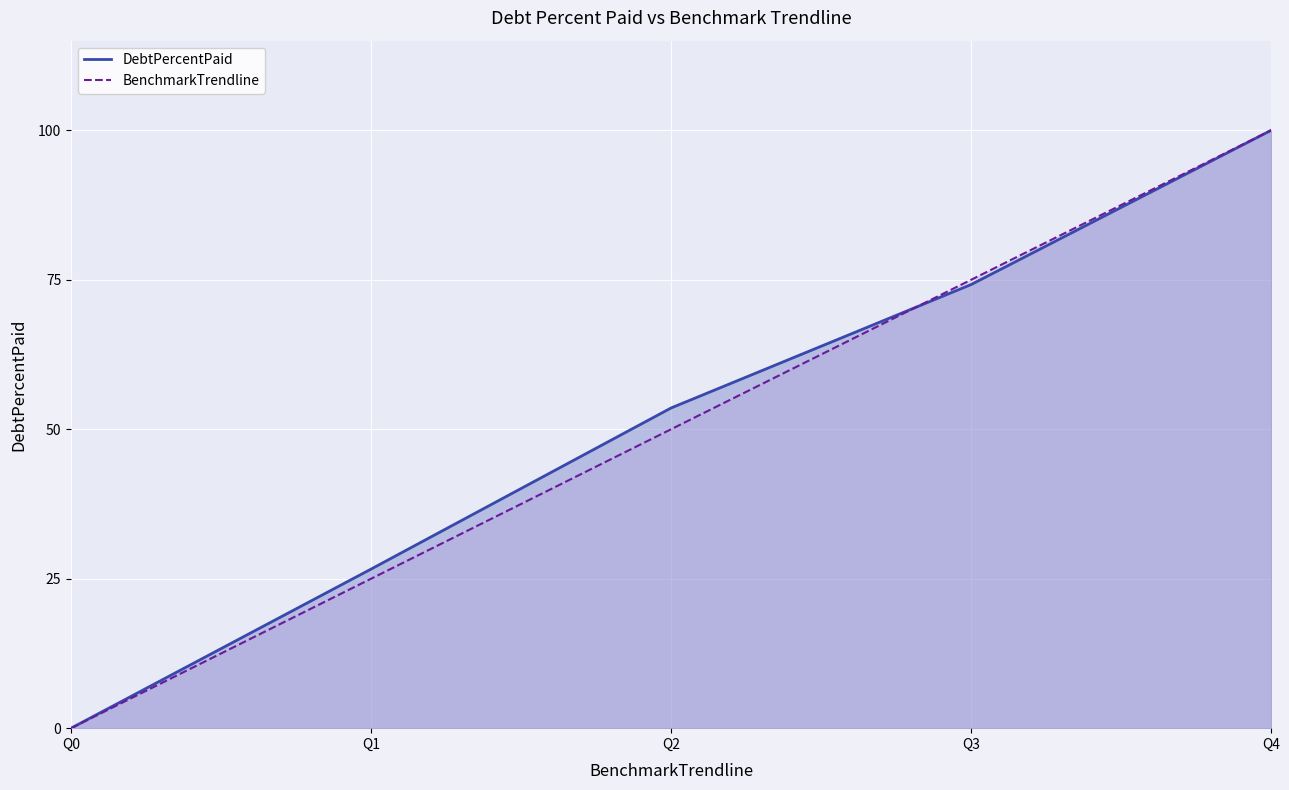

Rank the series by their average value, from highest to lowest.

DebtPercentPaid, BenchmarkTrendline